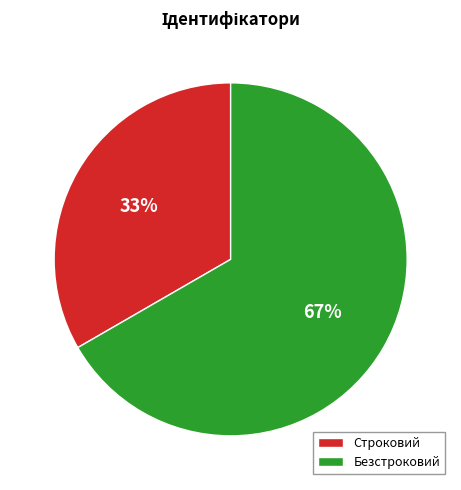

Rank the categories by value from lowest to highest.

Строковий, Безстроковий